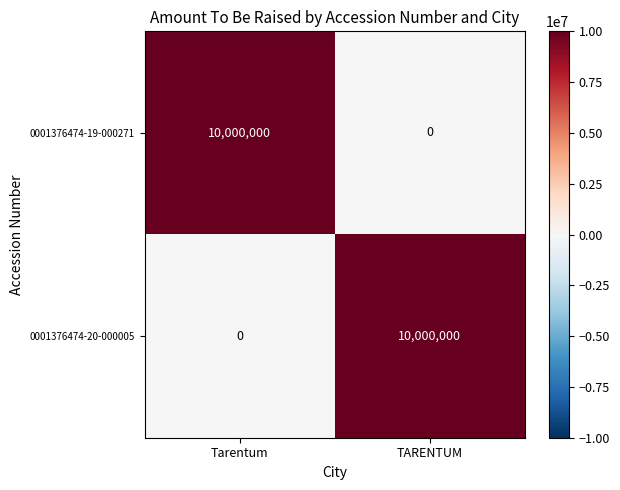

The 0001376474-19-000271 series shows 10000000 at Tarentum. True or false?

True